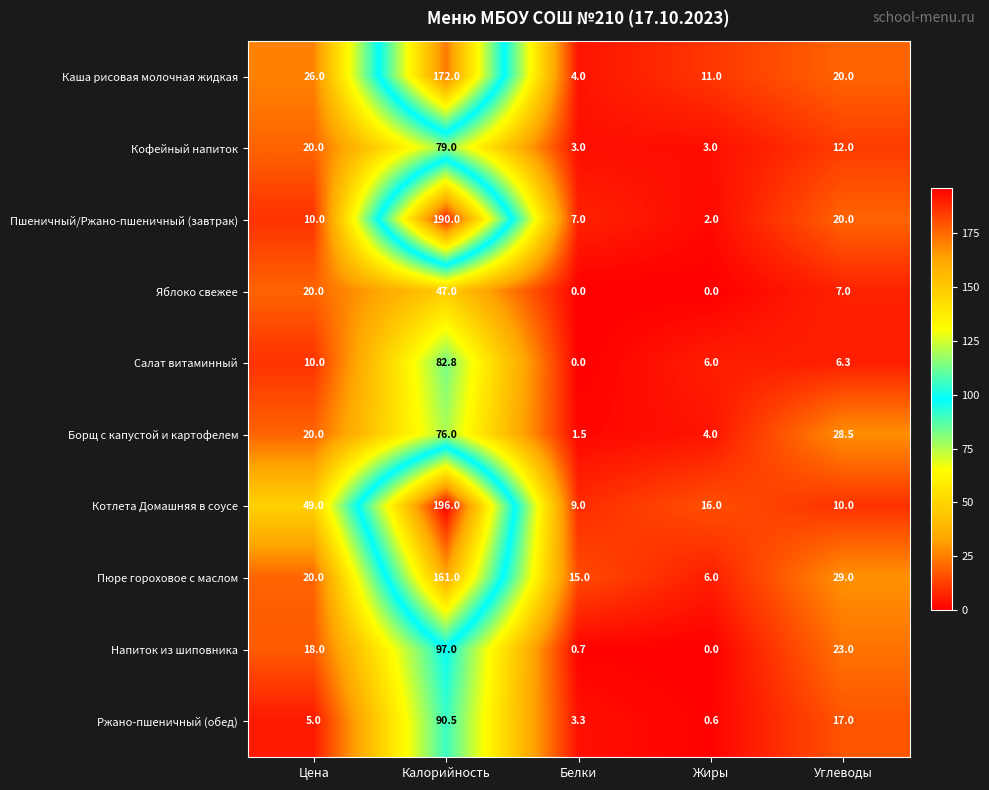

At how many categories does at least one series exceed 27?

3